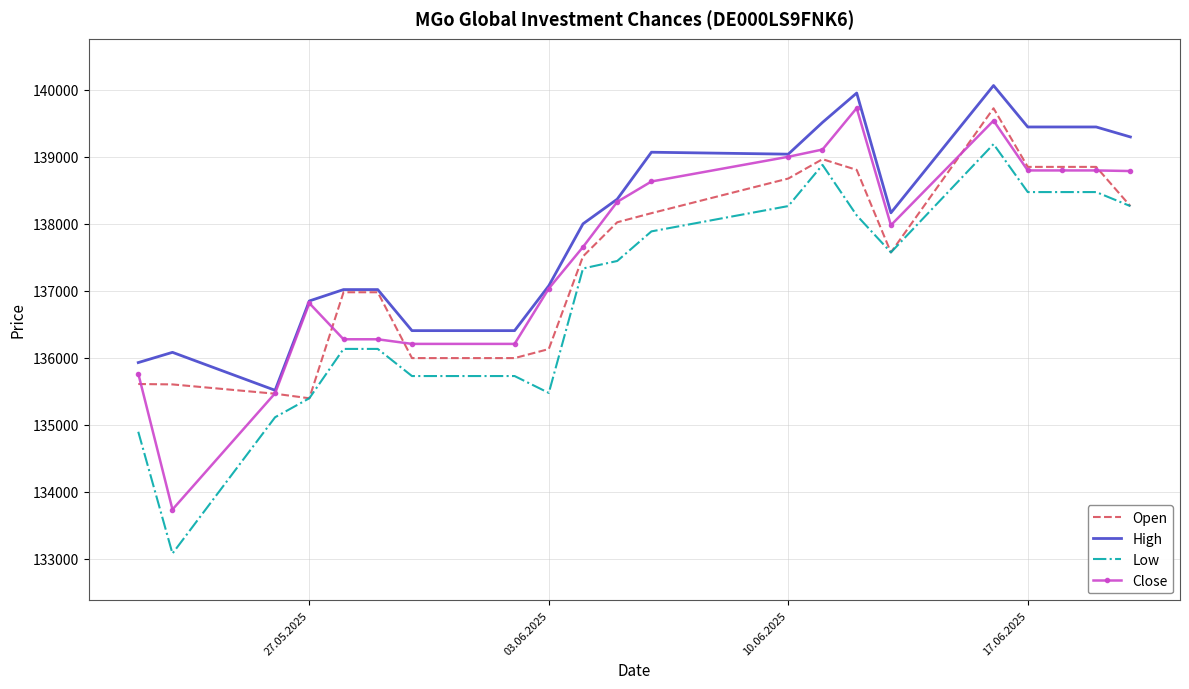

What is the maximum value shown in the chart?

140066